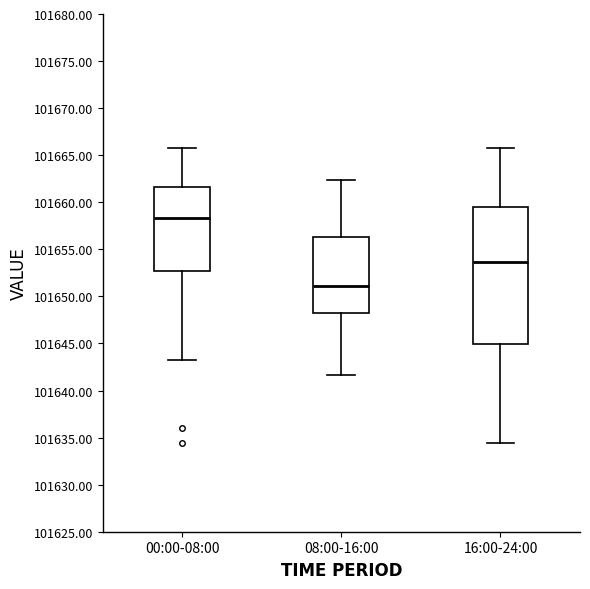

Which box is the tallest, from its lower edge to its upper edge?

16:00-24:00